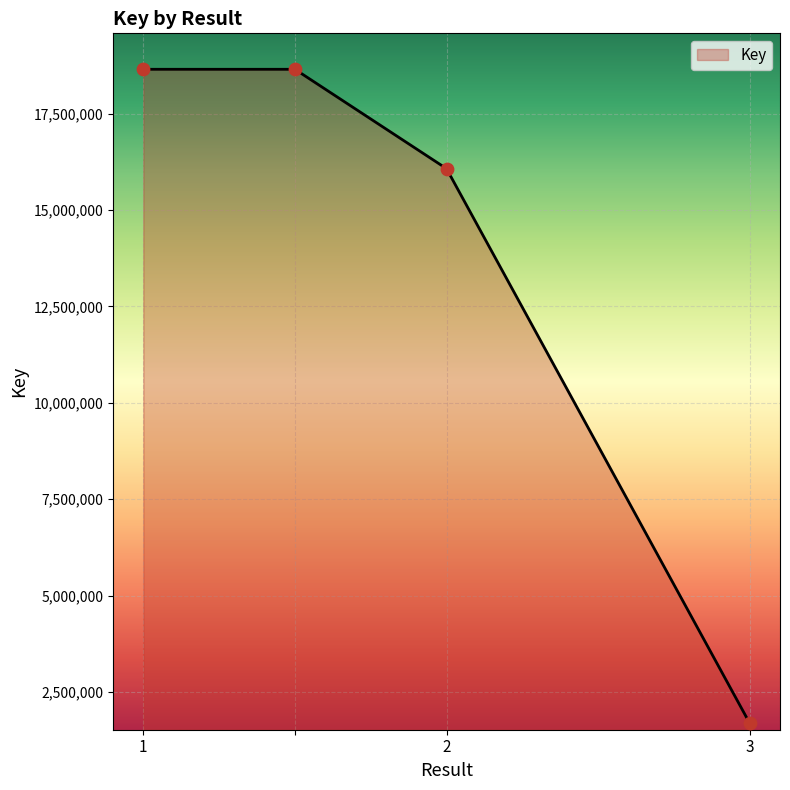

What is the difference between the maximum and second lowest values?

2576662